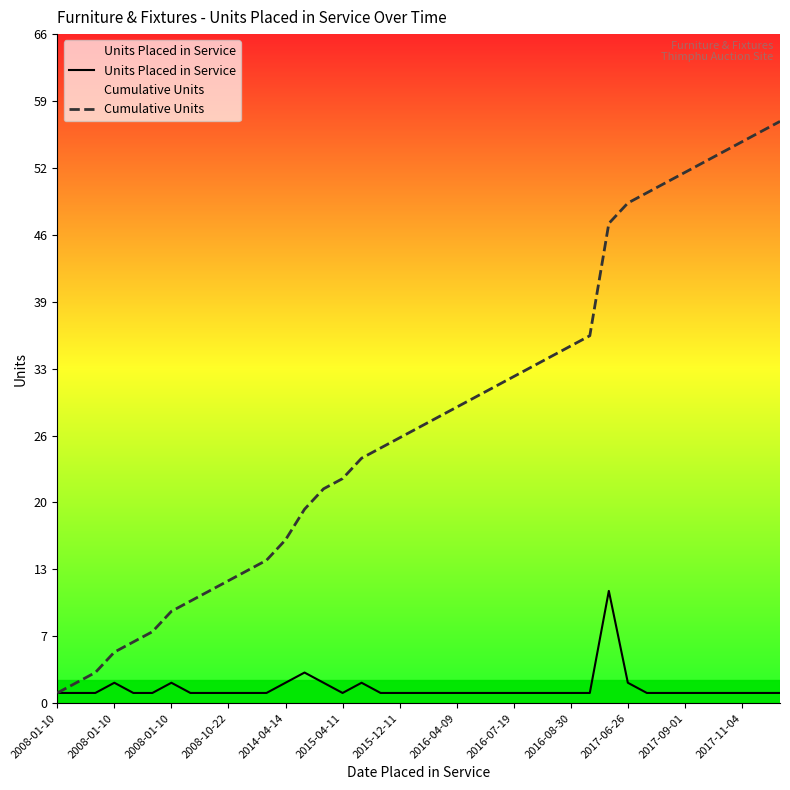

Reading left to right, extract all data points from this chart.

Units Placed in Service: 1	1	1	2	1	1	2	1	1	1	1	1	2	3	2	1	2	1	1	1	1	1	1	1	1	1	1	1	1	11	2	1	1	1	1	1	1	1	1
Cumulative Units: 1	2	3	5	6	7	9	10	11	12	13	14	16	19	21	22	24	25	26	27	28	29	30	31	32	33	34	35	36	47	49	50	51	52	53	54	55	56	57